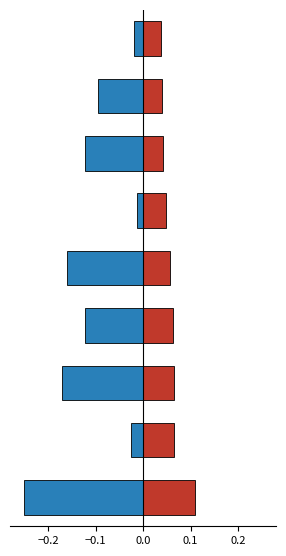

Reading left to right, extract all data points from this chart.

Median: 0.1	0.1	0.1	0.1	0.1	0.0	0.0	0.0	0.0
Percentile 10: -0.2	-0.0	-0.2	-0.1	-0.2	-0.0	-0.1	-0.1	-0.0